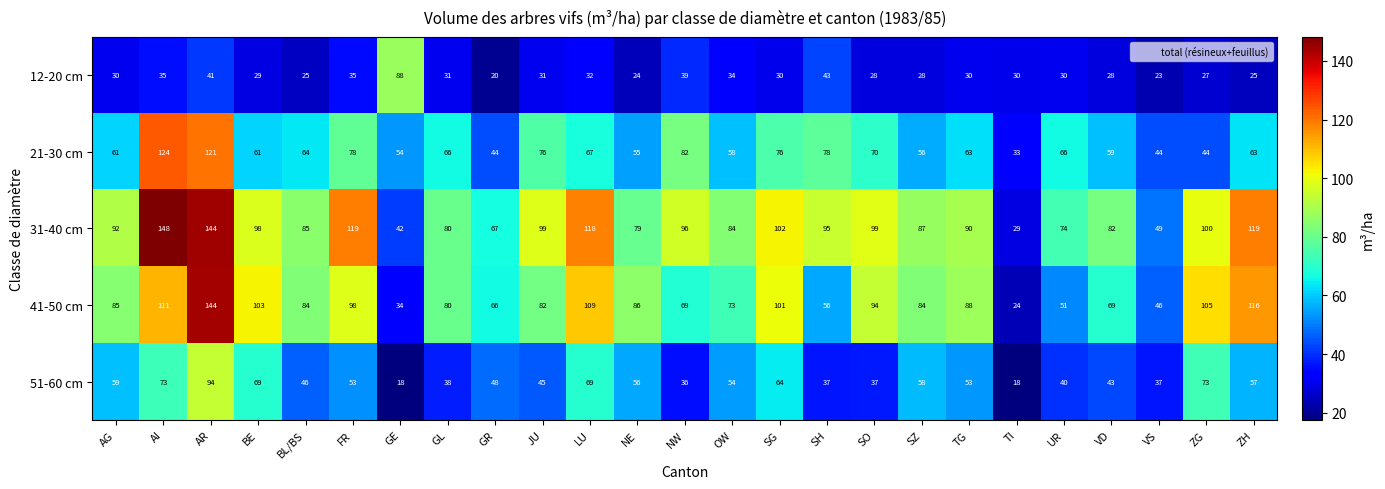

Rank the series by their maximum value, from highest to lowest.

31-40 cm, 41-50 cm, 21-30 cm, 51-60 cm, 12-20 cm